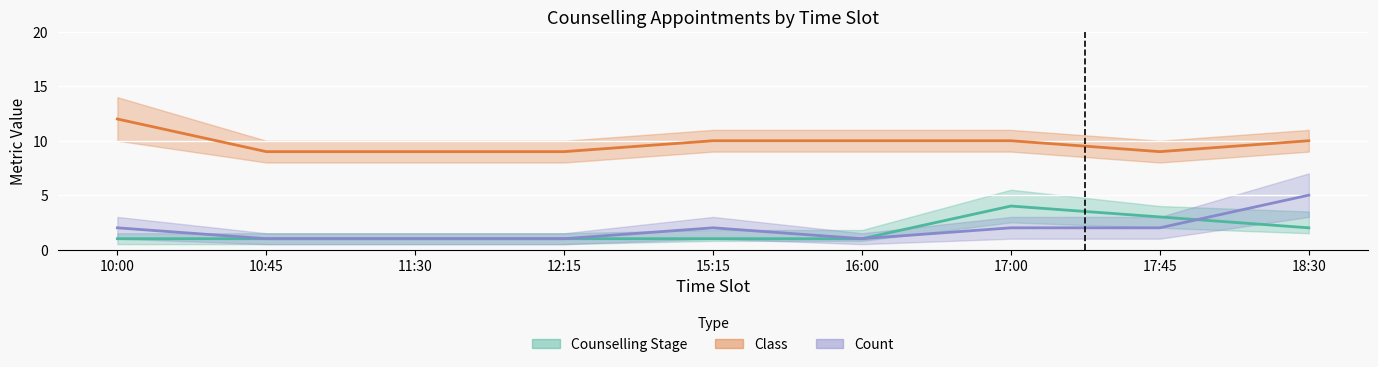

What is the value of the Count point at the 8th from the left?

2